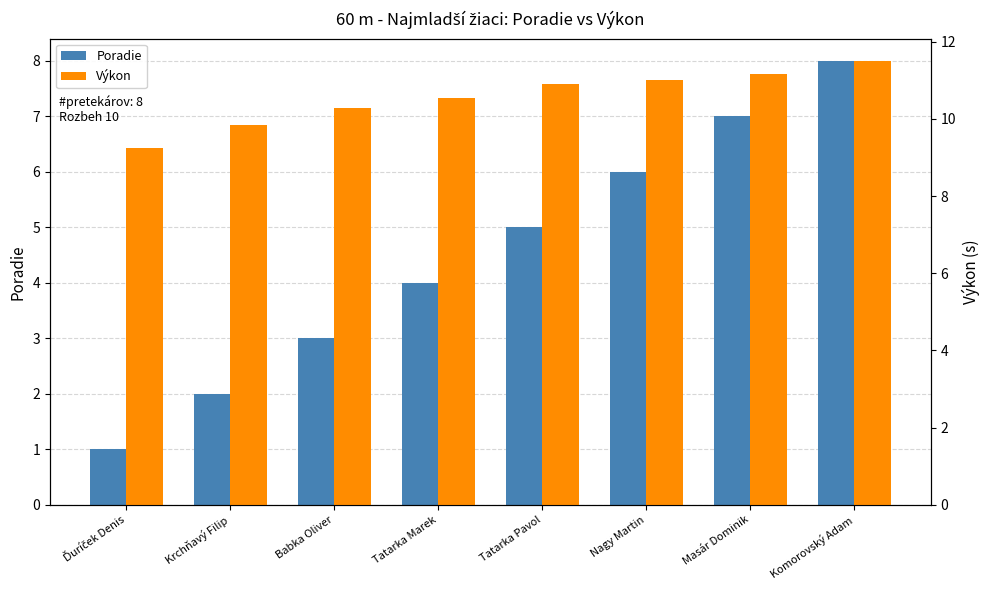

Count the number of categories in the chart.

8